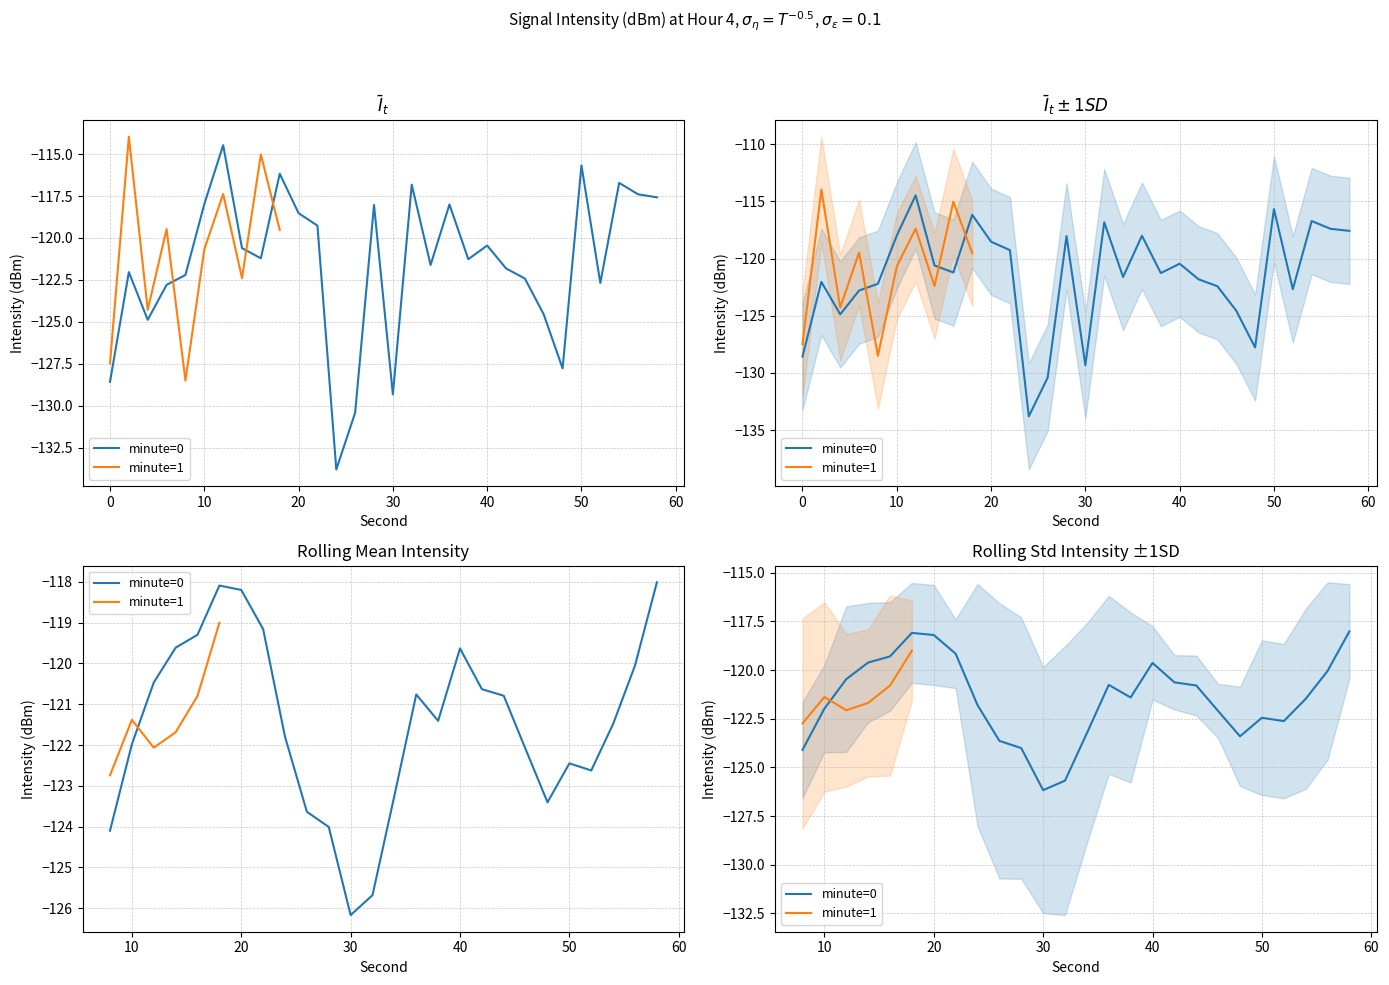

Which label corresponds to the largest value in the chart?

12